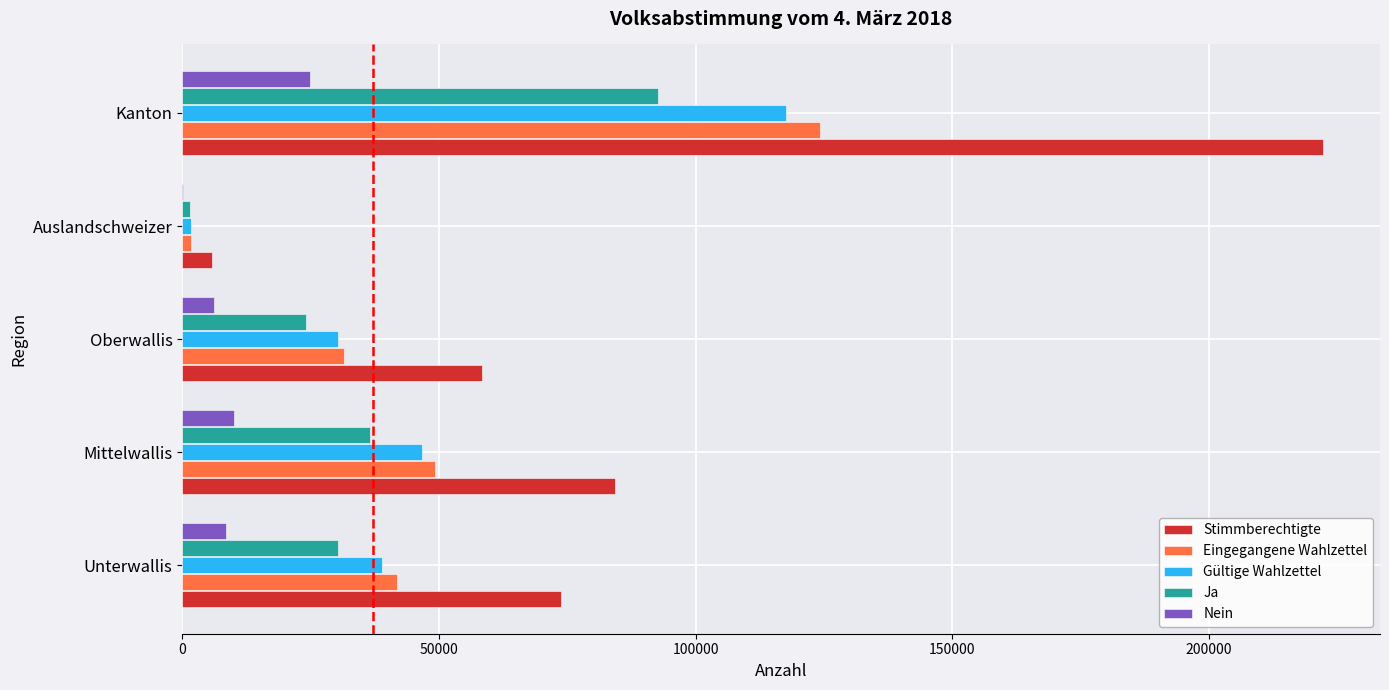

Which category has the highest value in the Stimmberechtigte series?

Kanton